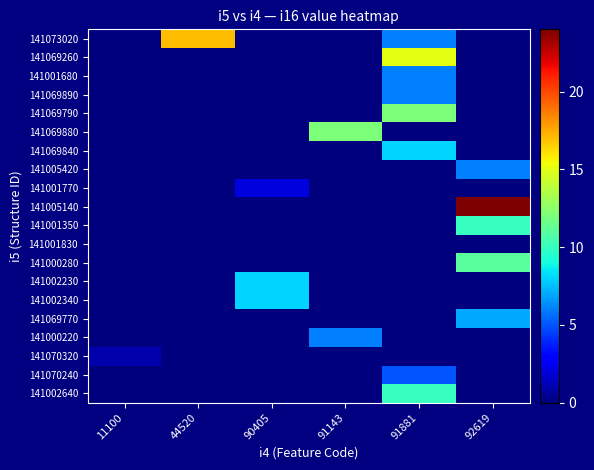

Which series has the widest spread of values?

141005140